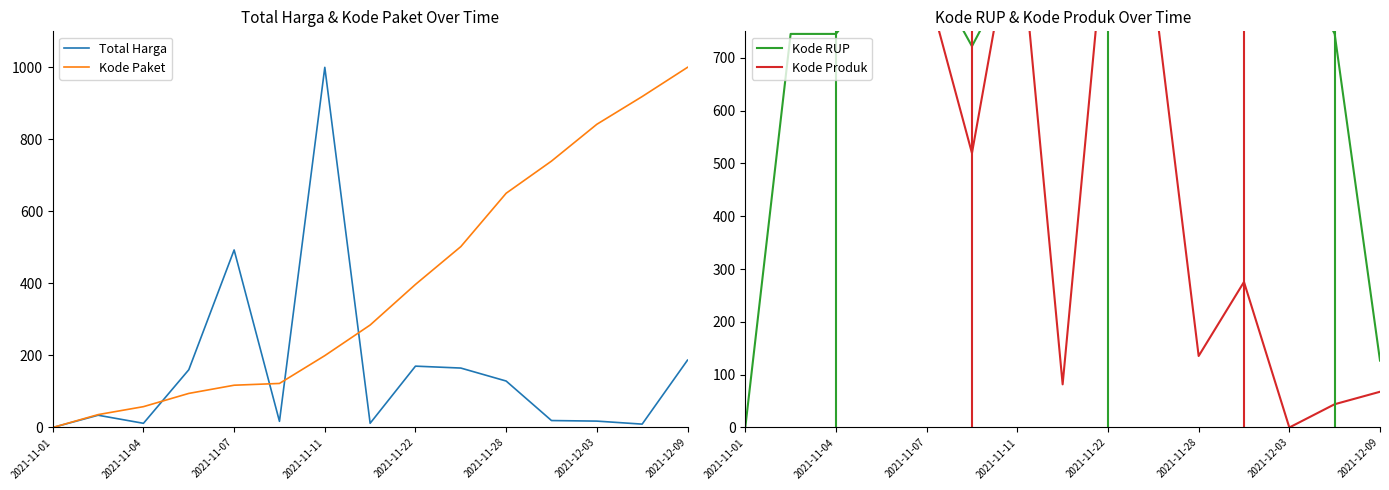

The value of Total Harga at 2021-11-07 is 853.4. True or false?

False